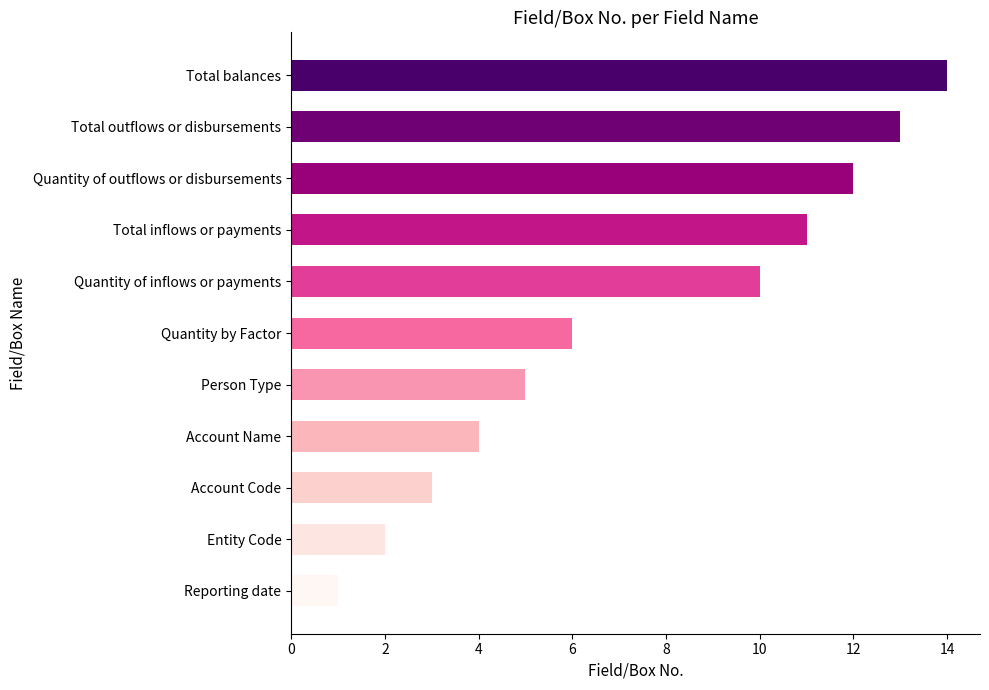

Reading top to bottom, what are all the values shown in this chart?

14	13	12	11	10	6	5	4	3	2	1